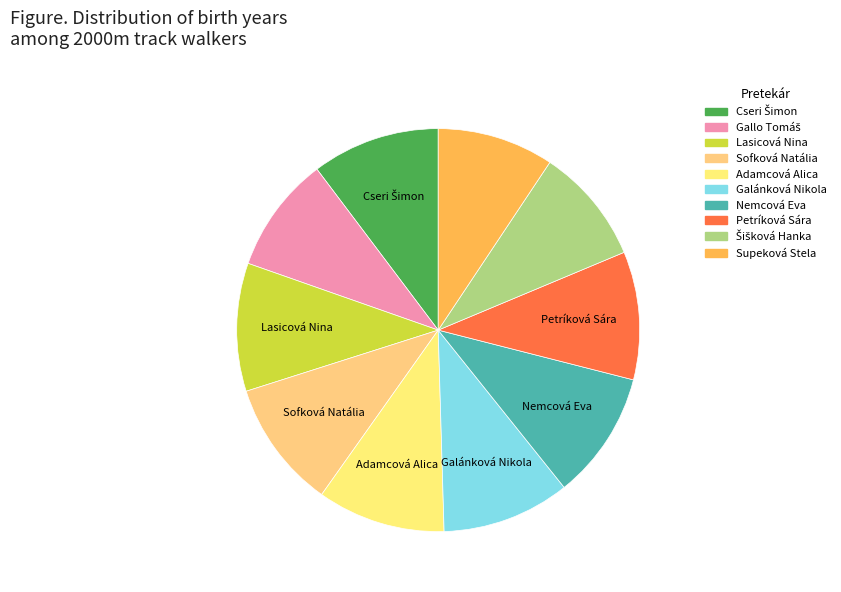

What percentage is the Nemcová Eva slice, to the nearest percent?

10%